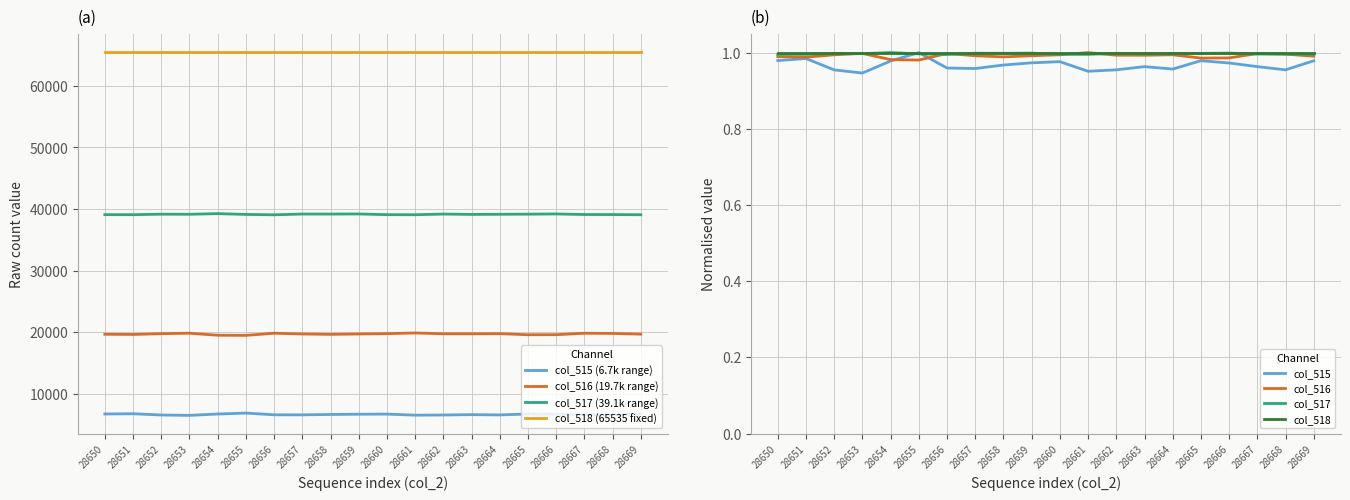

What is the highest value of the col_515 (6.7k range) series?

6895